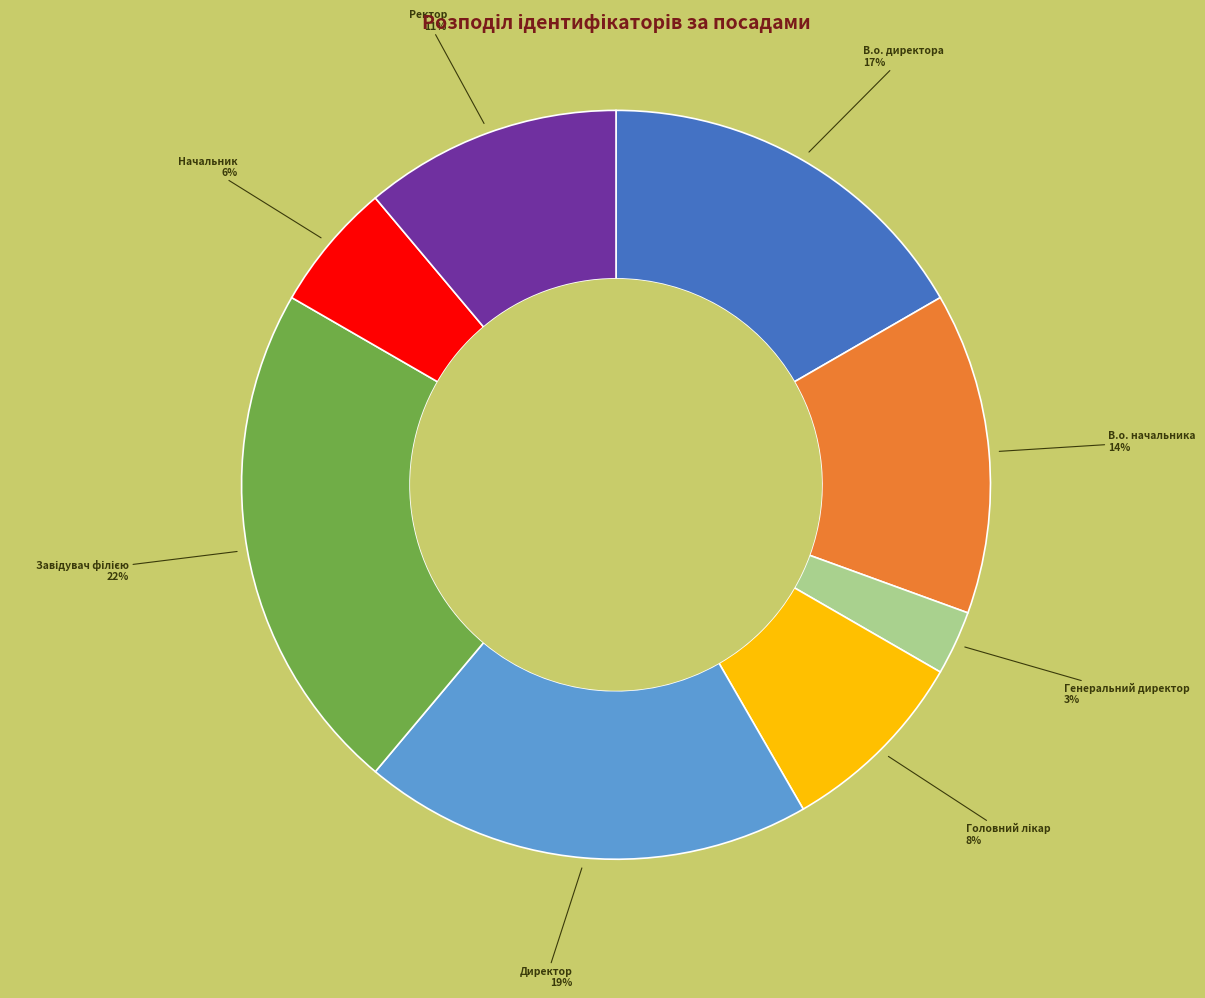

To the nearest percent, what is the average slice percentage?

12%